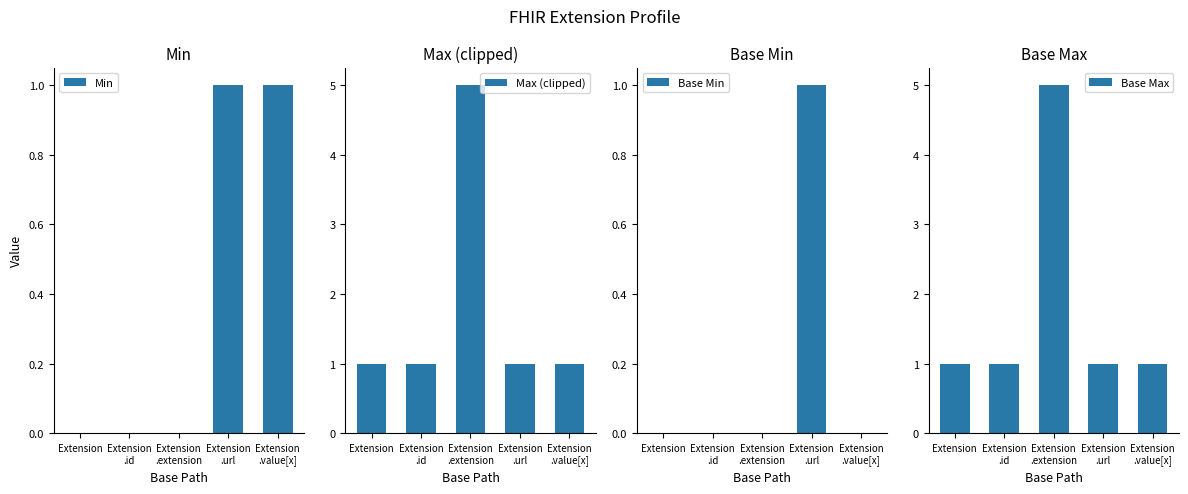

The value of Base Max at Extension
.id is 0. True or false?

False